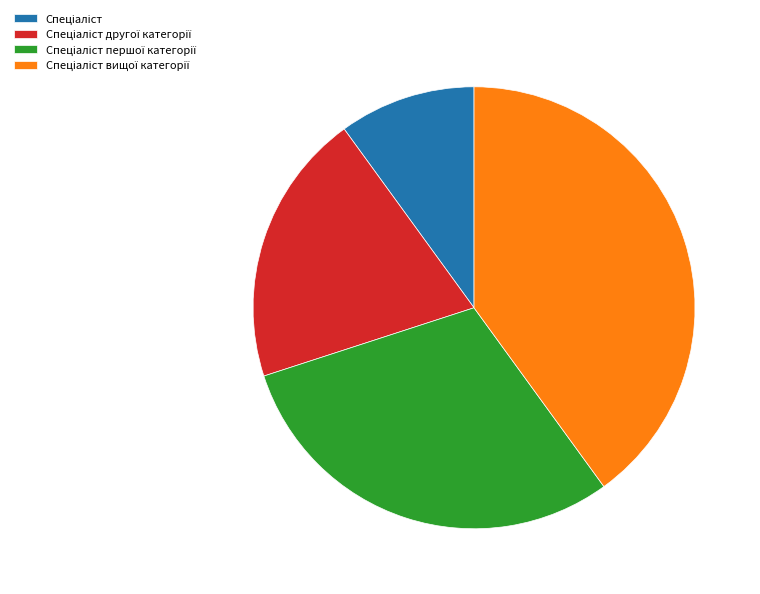

Is there any slice that represents more than half of the pie?

No